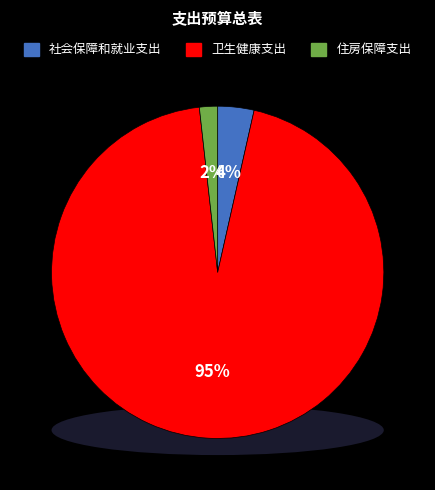

To the nearest percent, what is the difference between the largest and smallest slice percentages?

93%